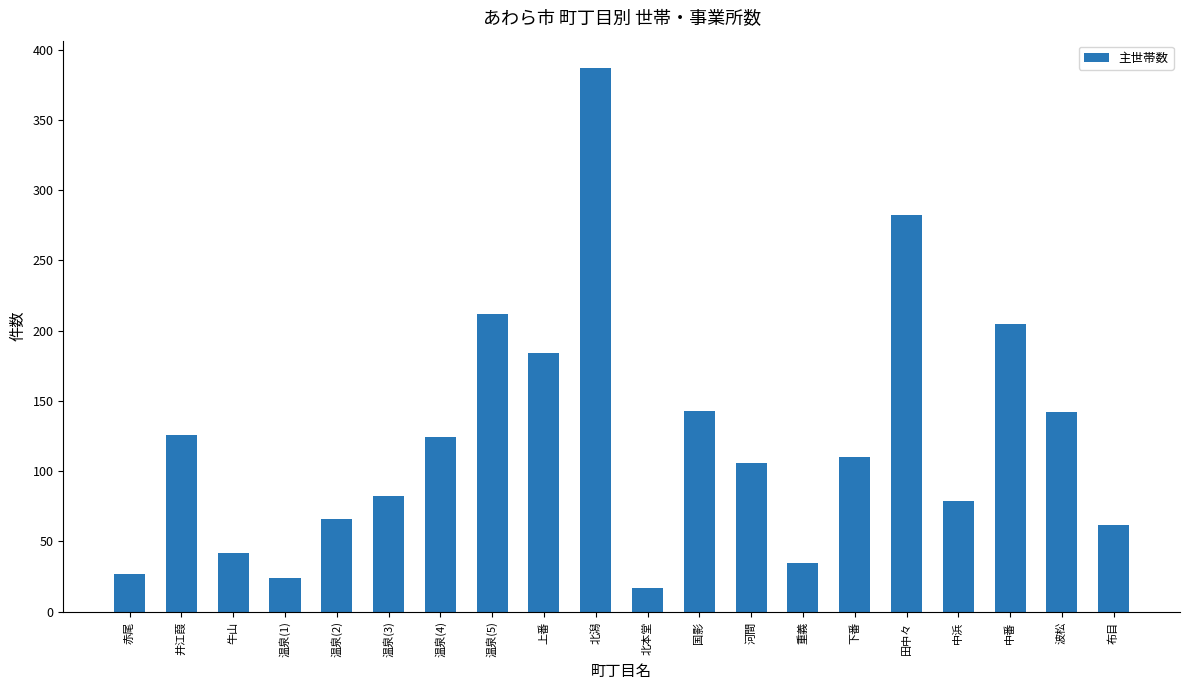

What is the change in value from 赤尾 to 温泉(2)?

+39